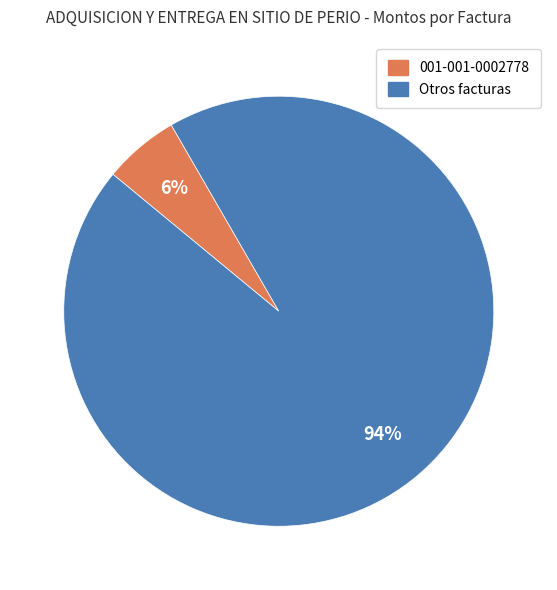

To the nearest percent, what is the average slice percentage?

50%